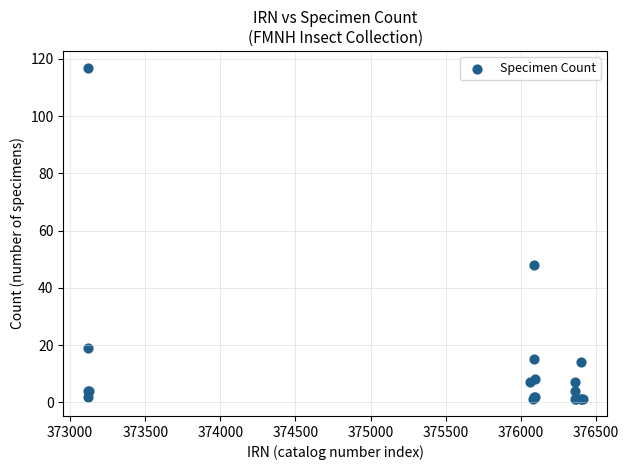

What Y value in the scatter plot is closest to 59?

48